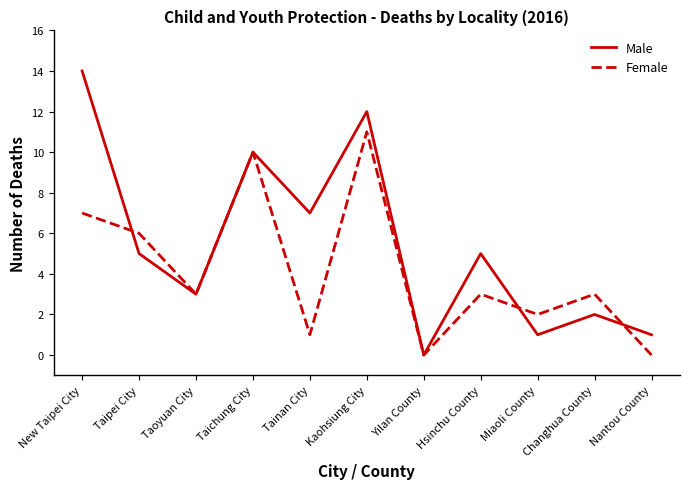

At which category is the sum across all series the highest?

Kaohsiung City